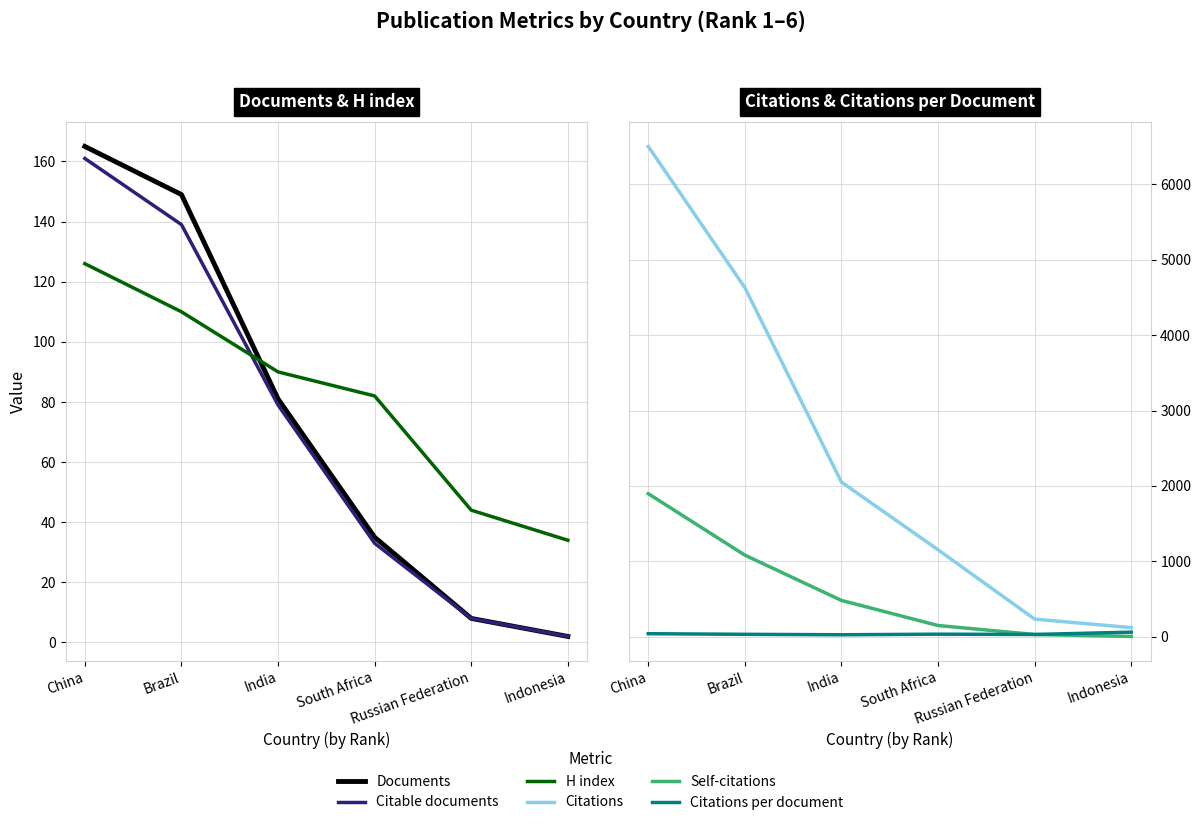

What is the lowest value of the H index series?

34.0